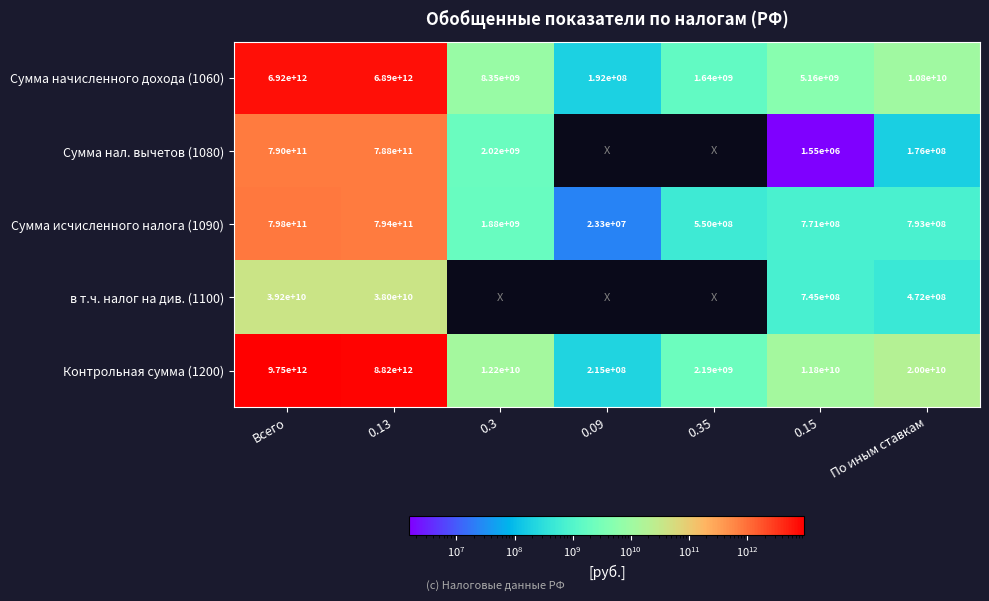

At which label does Сумма начисленного дохода (1060) first exceed 8350000000?

Всего